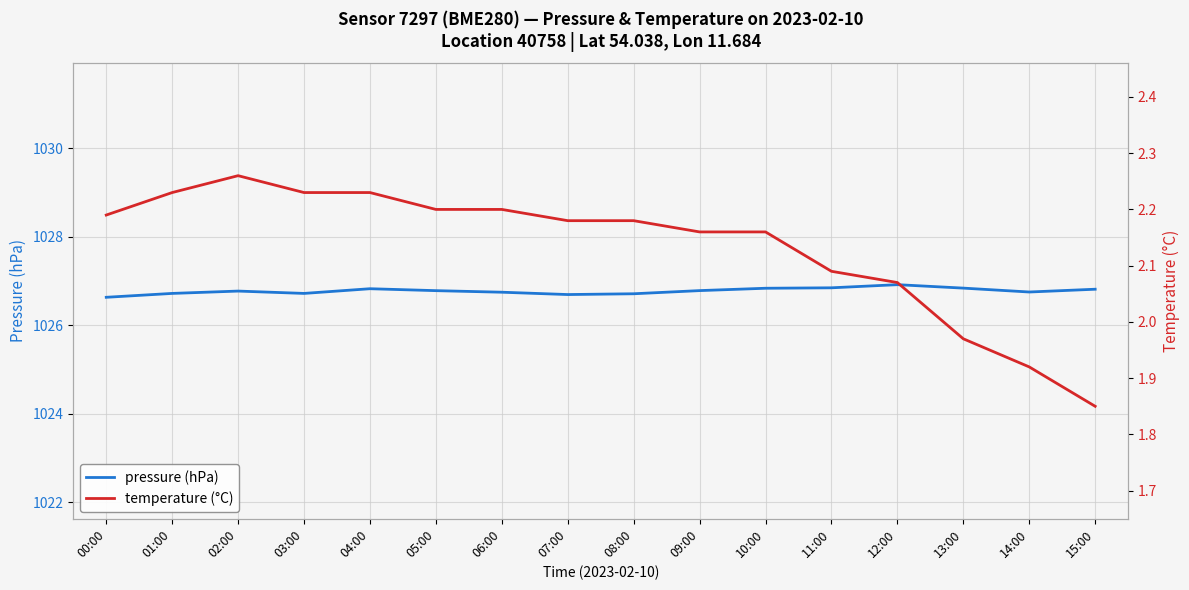

List the labels in order of temperature (°C) value, largest first.

02:00, 01:00, 03:00, 04:00, 05:00, 06:00, 00:00, 07:00, 08:00, 09:00, 10:00, 11:00, 12:00, 13:00, 14:00, 15:00